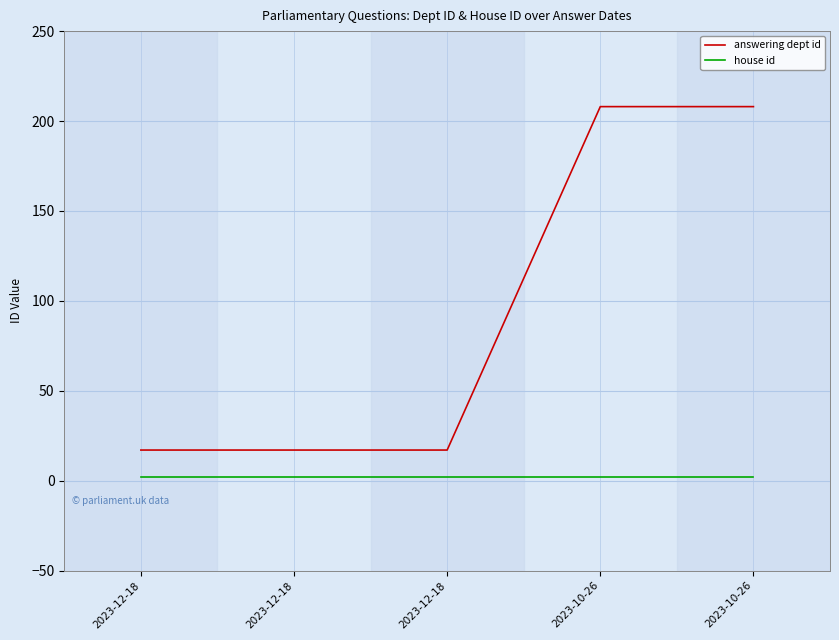

Rank the series by their average value, from highest to lowest.

answering dept id, house id